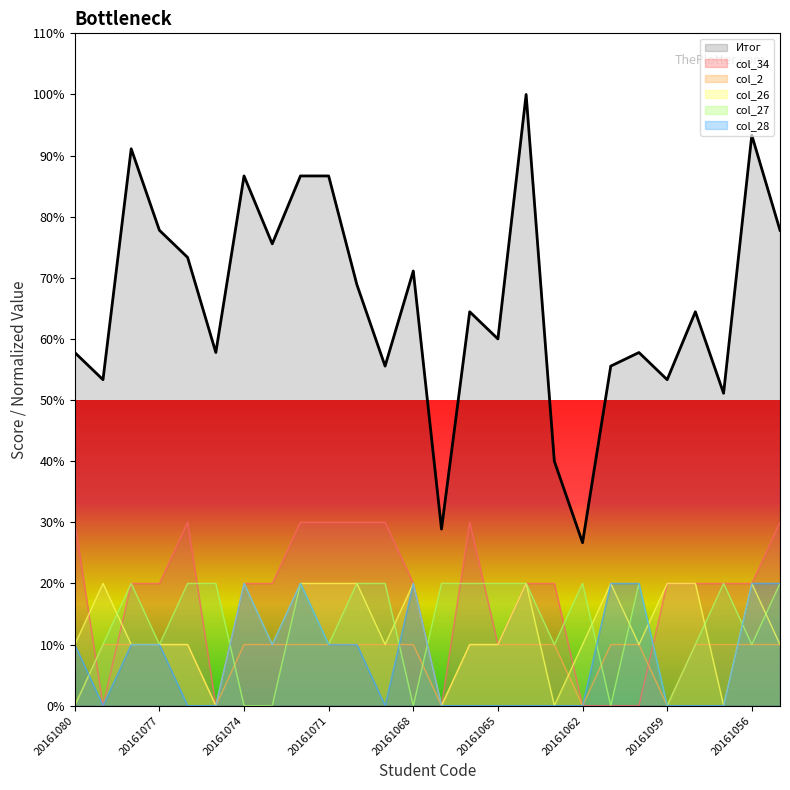

At which category does the chart reach its minimum across all series?

20161079